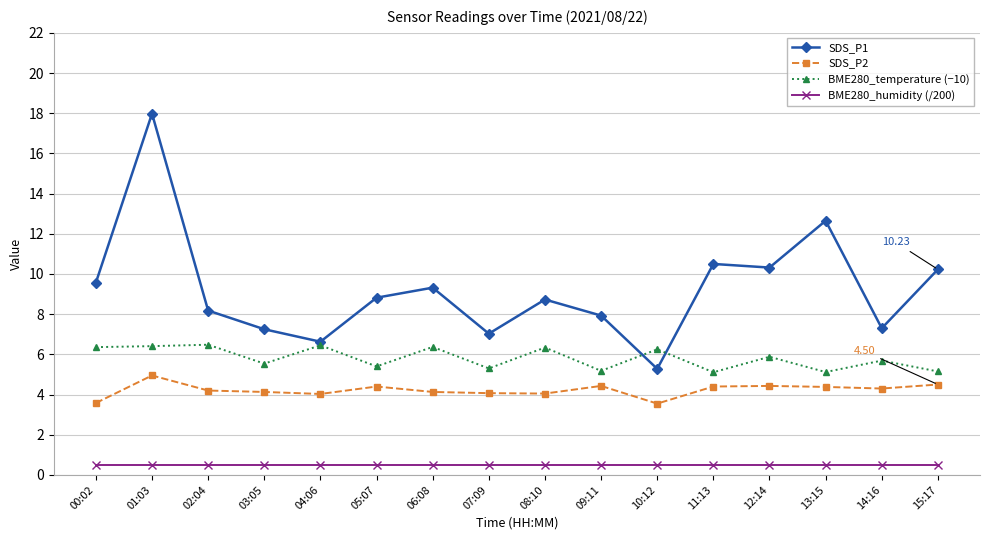

True or false: SDS_P2 has a value of 7.4 at 09:11.

False